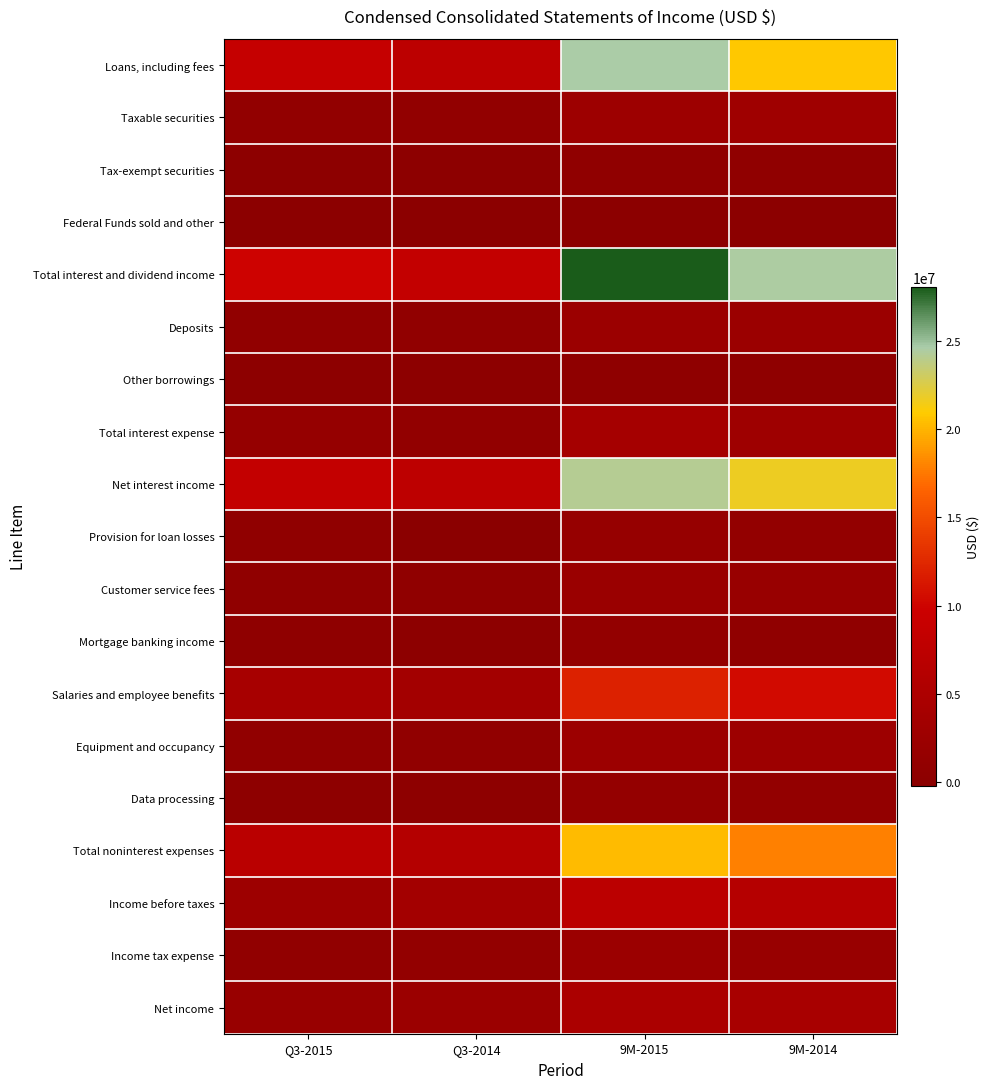

What is the smallest value displayed?

-222024